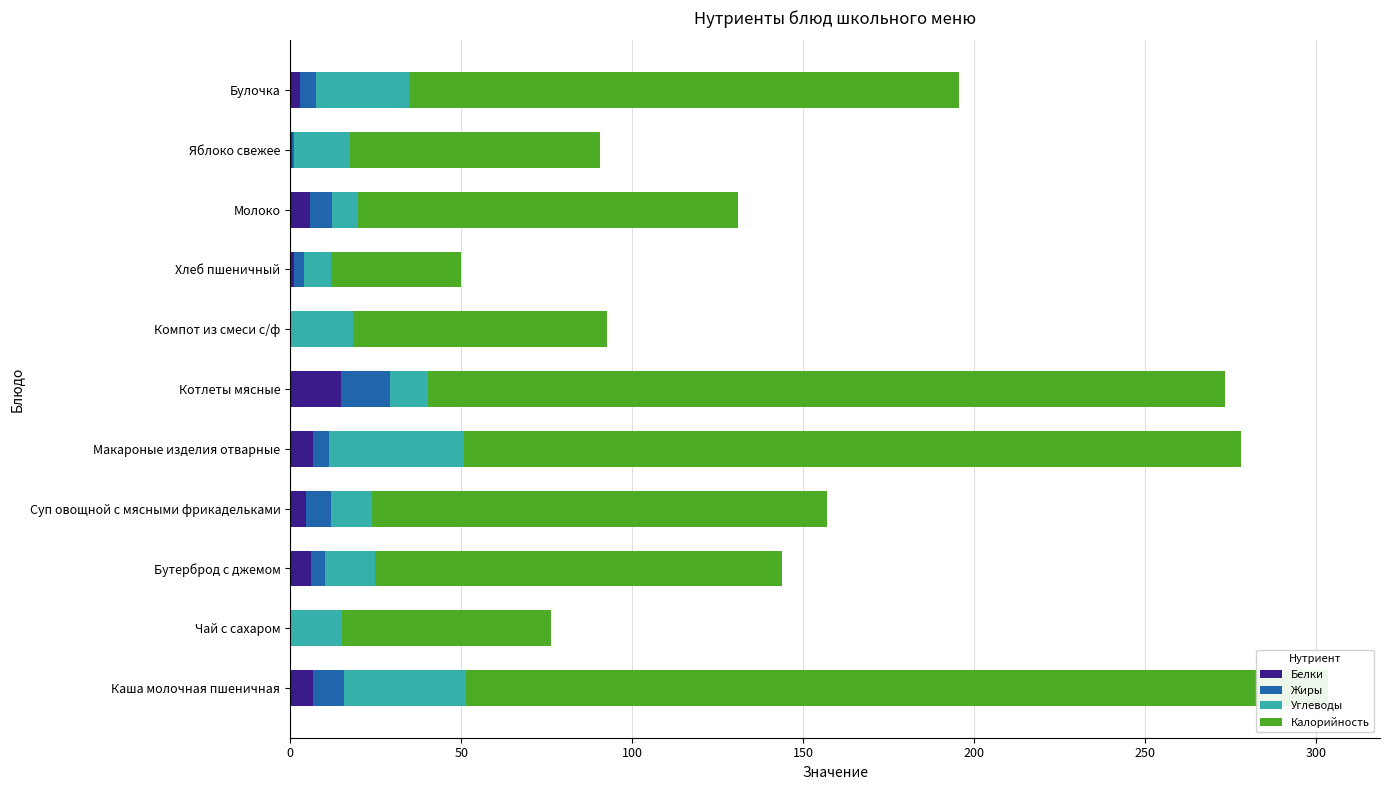

How many data points in Белки are above 4?

6